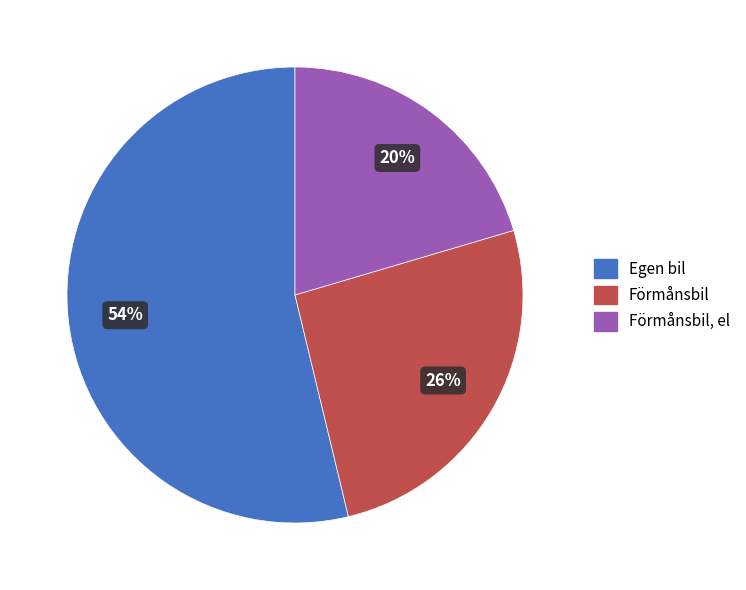

To the nearest percent, what is the combined percentage of Förmånsbil, el and Egen bil?

74%